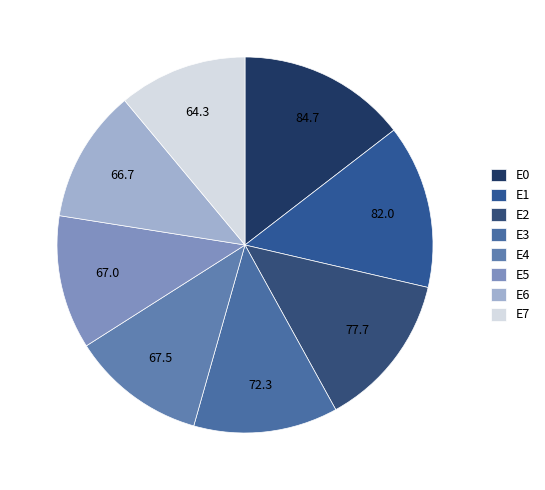

To the nearest percent, what is the difference between the E3 and E7 slice percentages?

1%